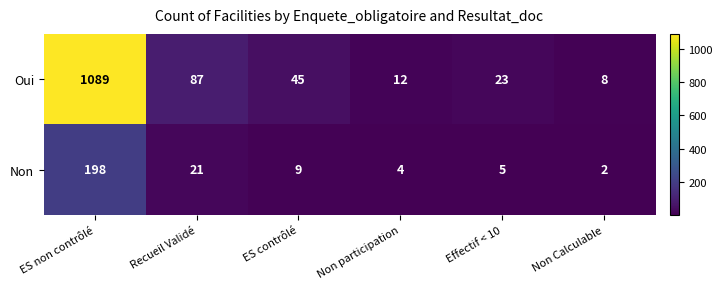

List the labels in order of Oui value, smallest first.

Non Calculable, Non participation, Effectif < 10, ES contrôlé, Recueil Validé, ES non contrôlé